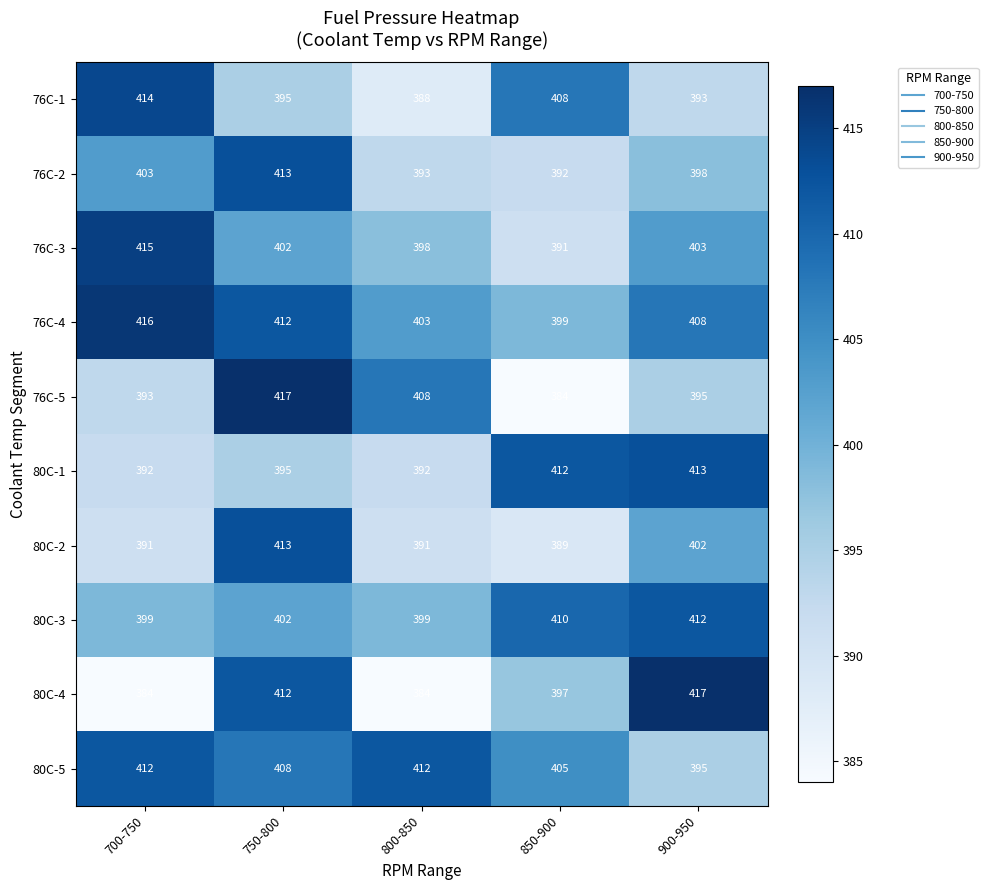

The 76C-1 series shows 201 at 700-750. True or false?

False